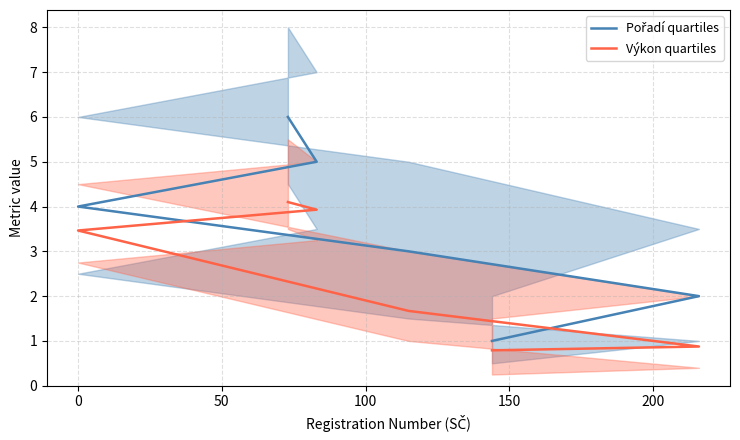

What is the lowest value of the Výkon quartiles series?

0.8